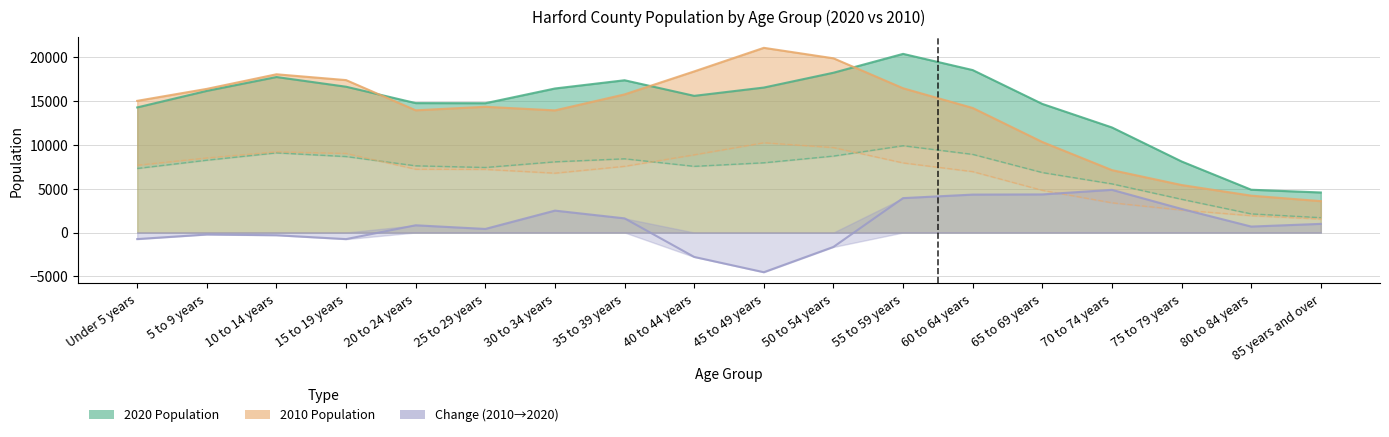

How many data points does each series have?

18